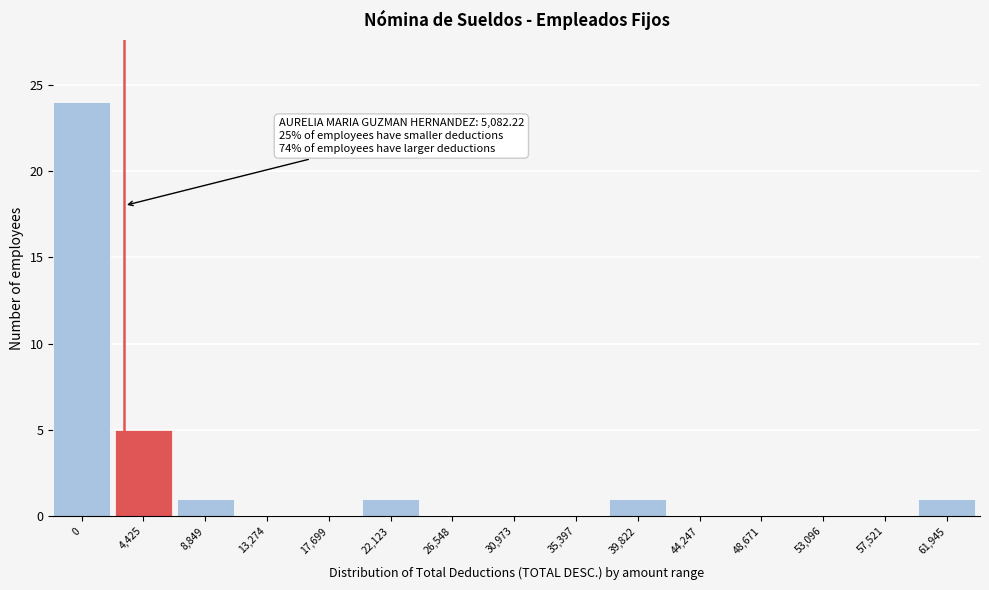

Reading right to left, list all the values displayed in this chart.

61,945=1	57,521=0	53,096=0	48,671=0	44,247=0	39,822=1	35,397=0	30,973=0	26,548=0	22,123=1	17,699=0	13,274=0	8,849=1	4,425=5	0=24